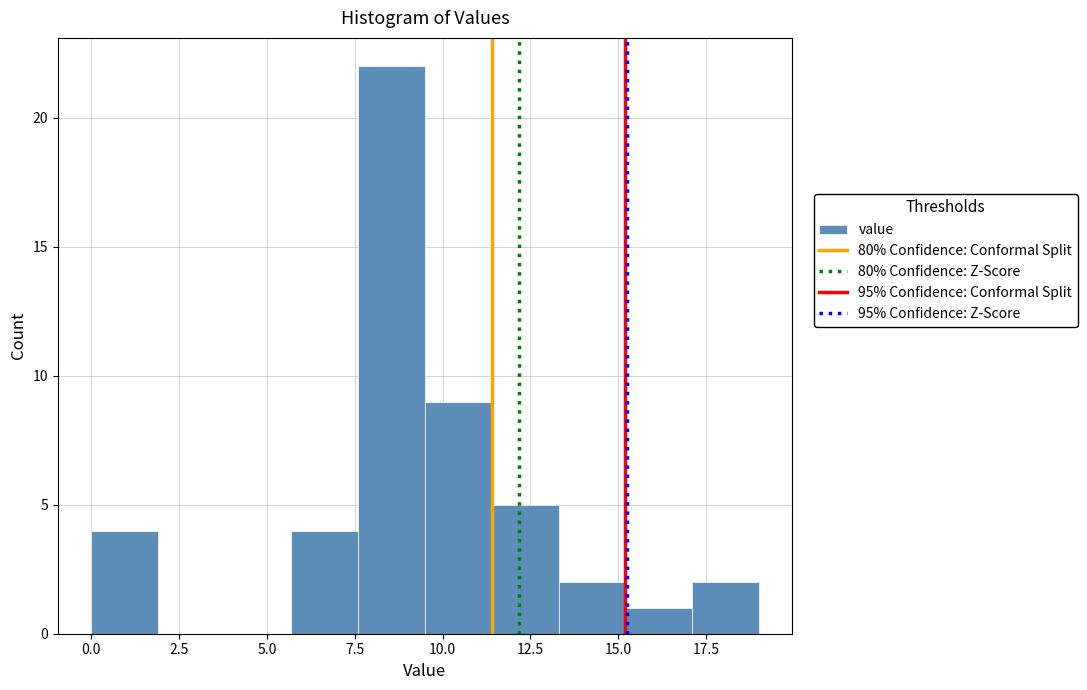

Around what value on the x-axis is the tallest bar? Give the approximate position of its centre, as read against the axis.

8.5